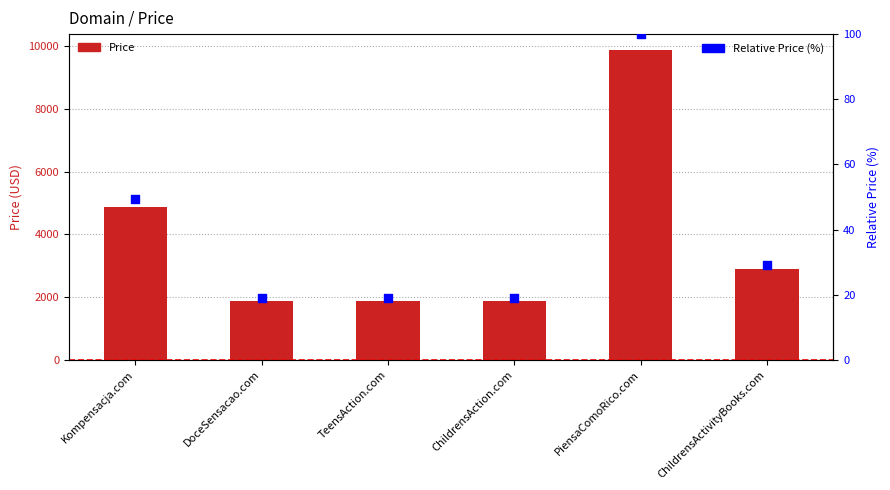

Which series has the largest Y range (max minus min)?

Price